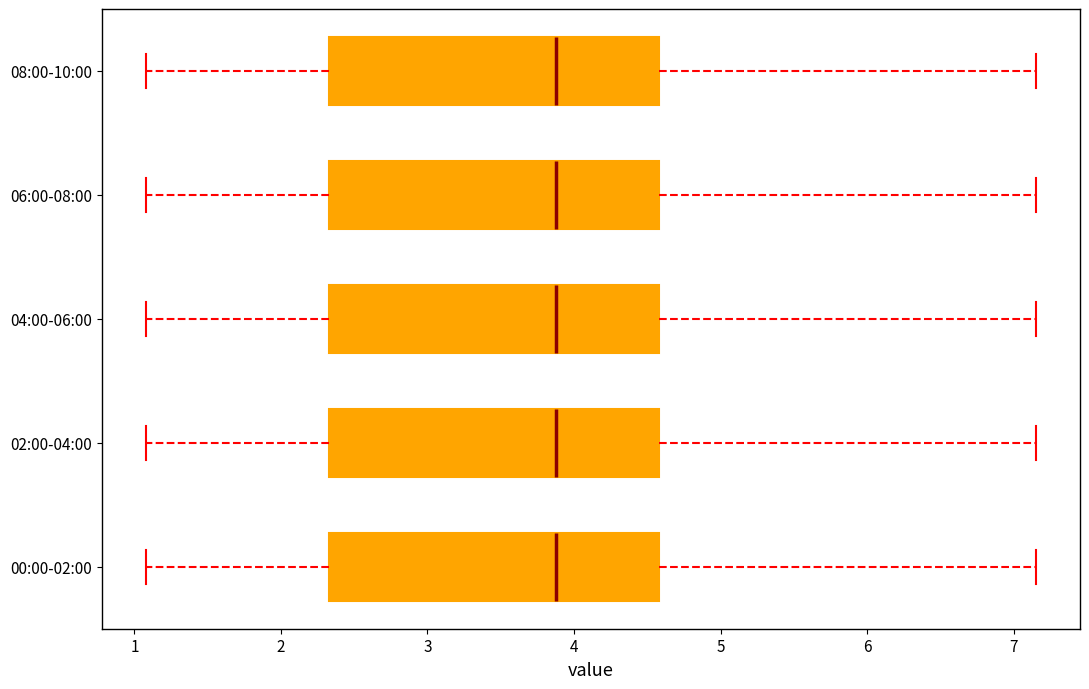

Reading bottom to top, transcribe this box plot: for each box, give where its median line is, the range the box spans, and where its two whiskers end, as read against the x-axis. The values are not printed on the chart, so give them approximately, as read against the axis.

00:00-02:00: median 3.9, box 2.3 to 4.6, whiskers 1.1 to 7.2
02:00-04:00: median 3.9, box 2.3 to 4.6, whiskers 1.1 to 7.2
04:00-06:00: median 3.9, box 2.3 to 4.6, whiskers 1.1 to 7.2
06:00-08:00: median 3.9, box 2.3 to 4.6, whiskers 1.1 to 7.2
08:00-10:00: median 3.9, box 2.3 to 4.6, whiskers 1.1 to 7.2